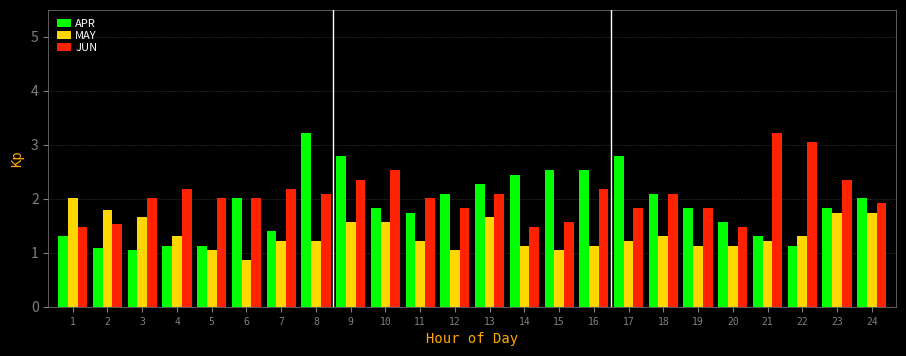

What is the difference between the maximum and minimum values in the APR series?

2.2